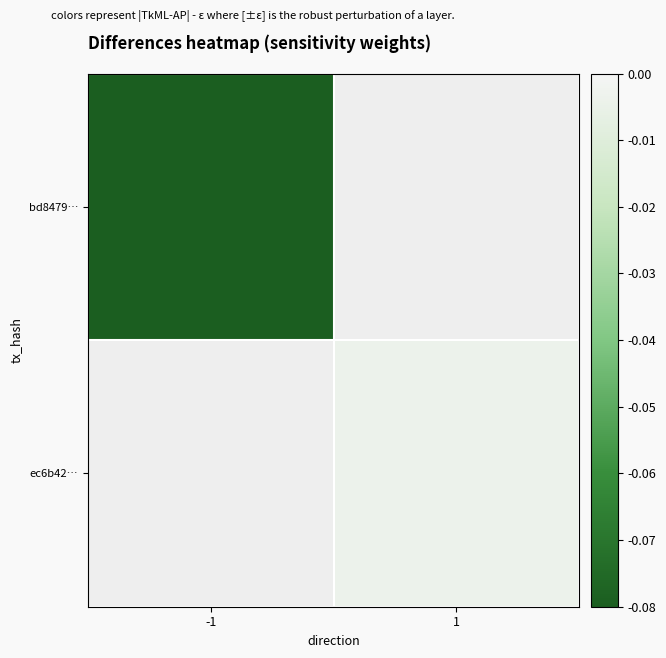

What is the spread (max minus min) of values at 1?

0.1